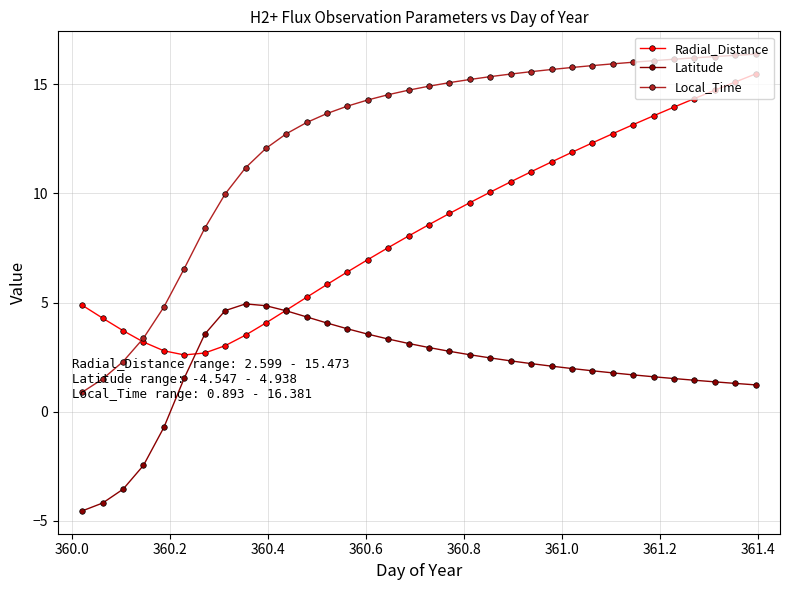

Rank the series by their average value, from lowest to highest.

Latitude, Radial_Distance, Local_Time